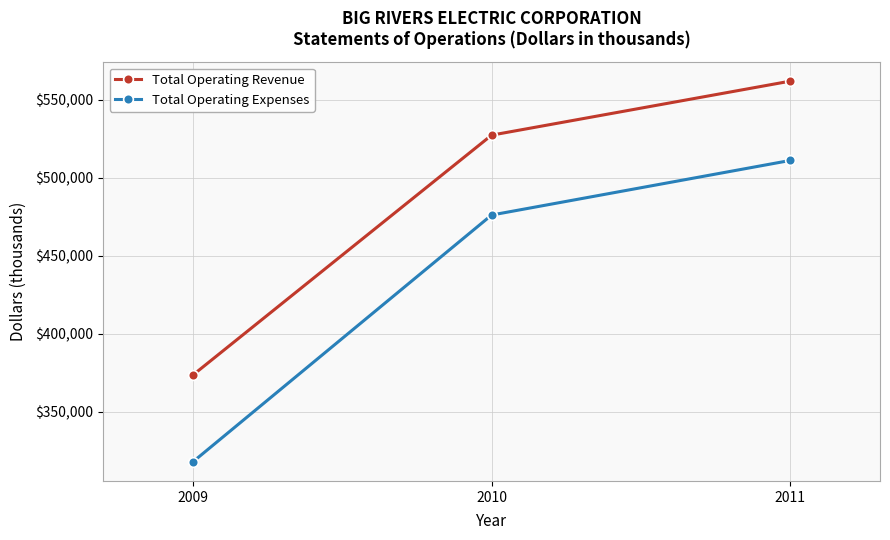

Is the value of Total Operating Expenses at 2011 greater than the value of Total Operating Revenue at 2009?

Yes